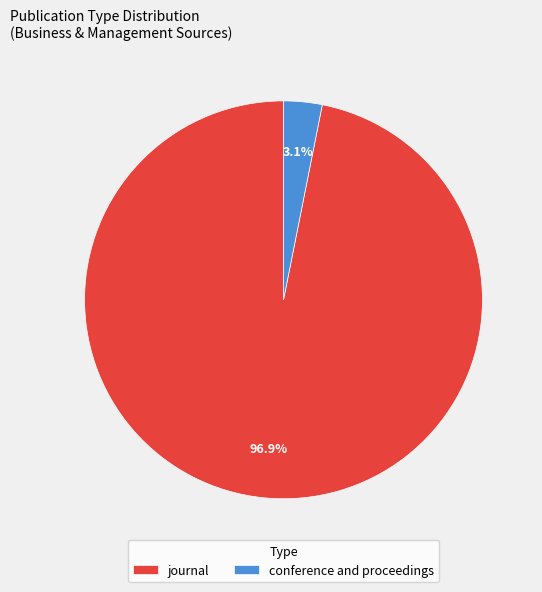

How many segments does this pie chart have?

2